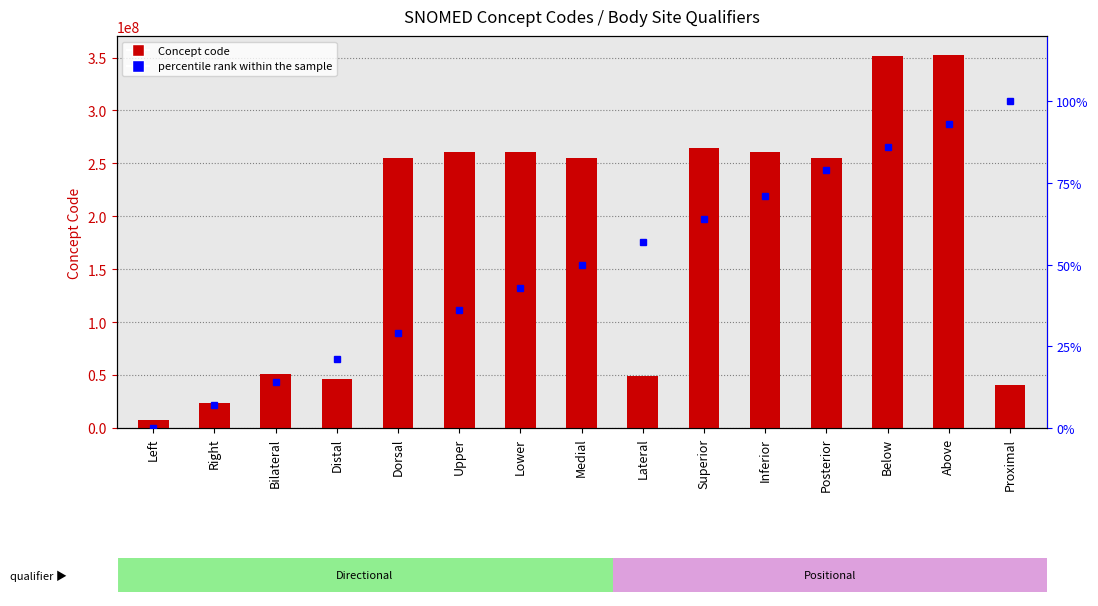

What is the difference between the second highest and second lowest values in the Concept Code series?

327697994